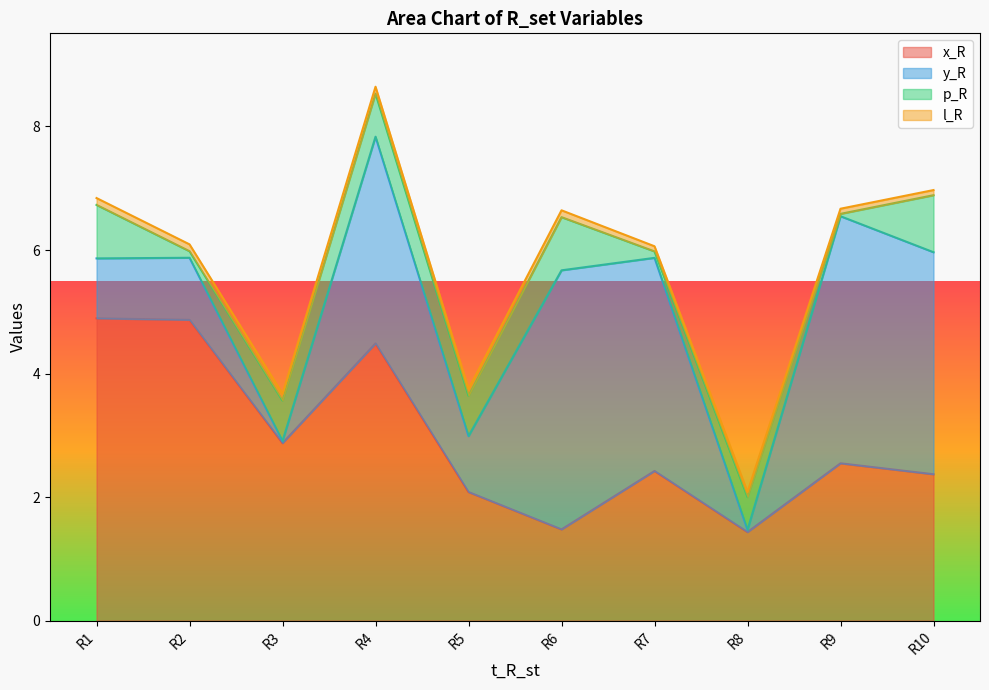

What is the spread (max minus min) of values at R10?

3.5